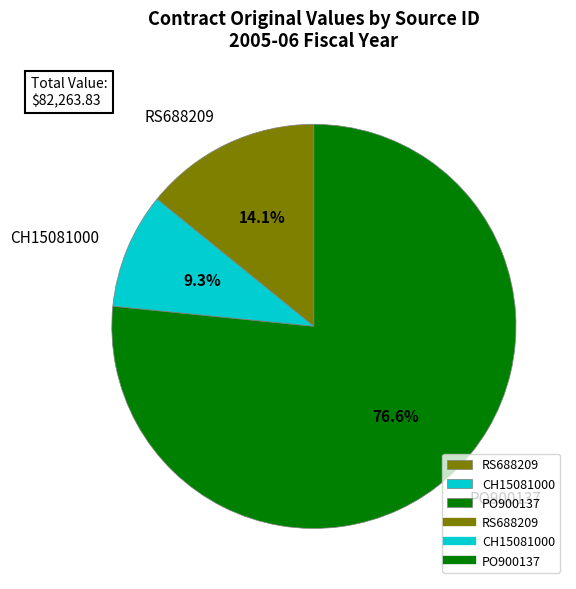

Count the number of slices in the pie.

3